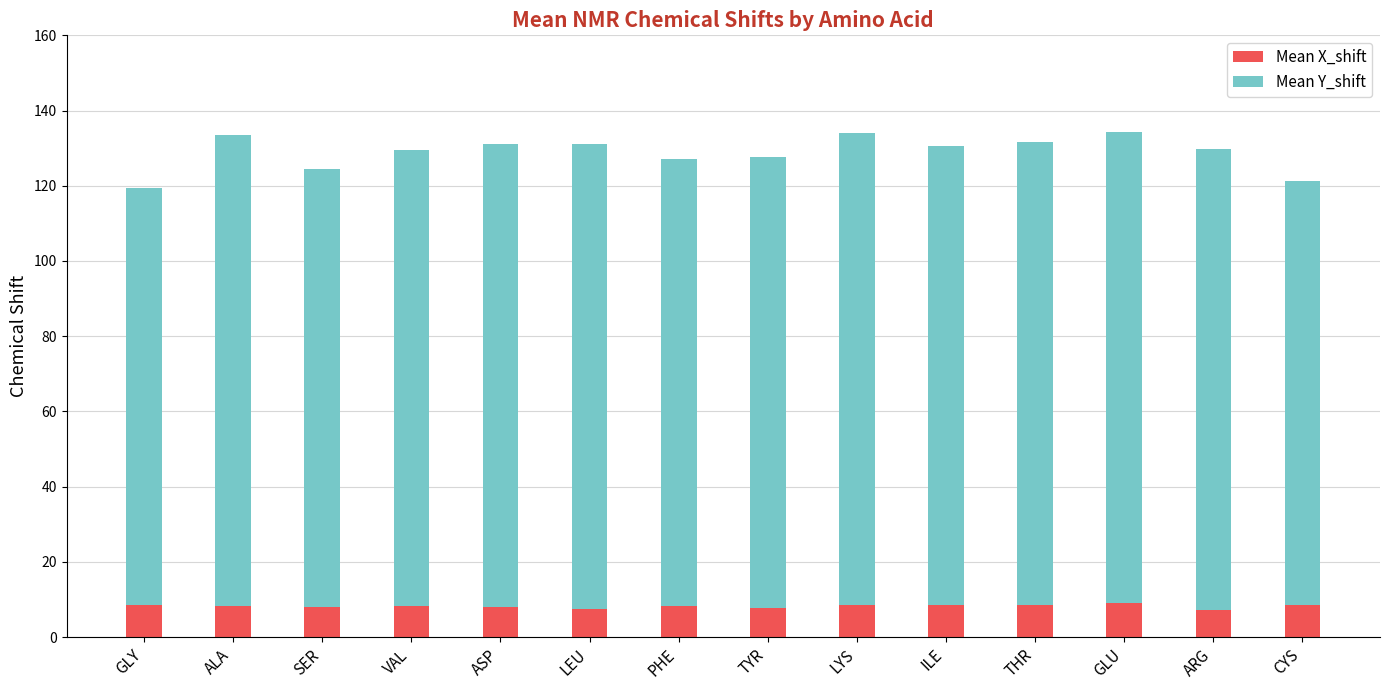

How many data points does each series have?

14